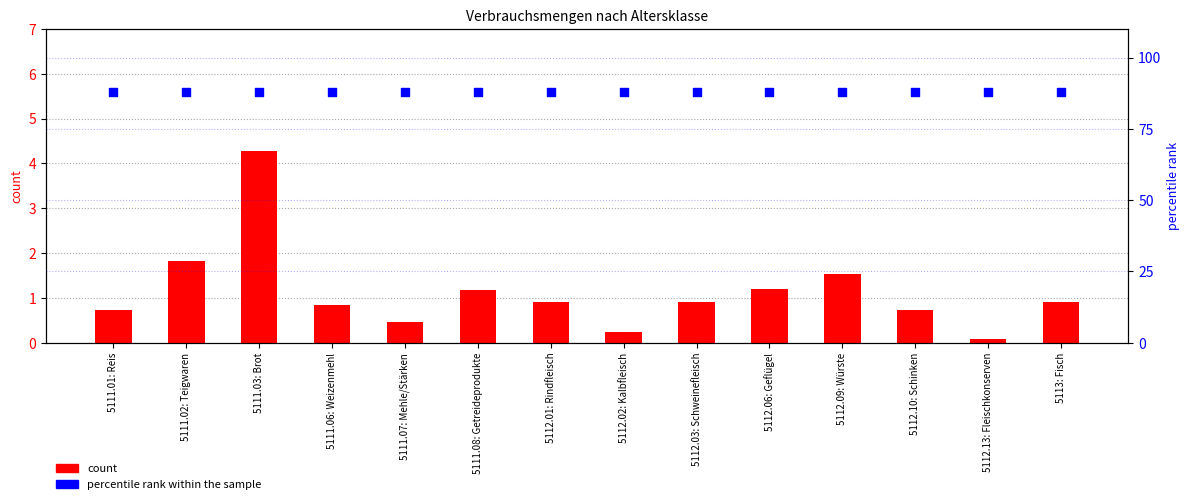

At how many categories does at least one series exceed 22?

14